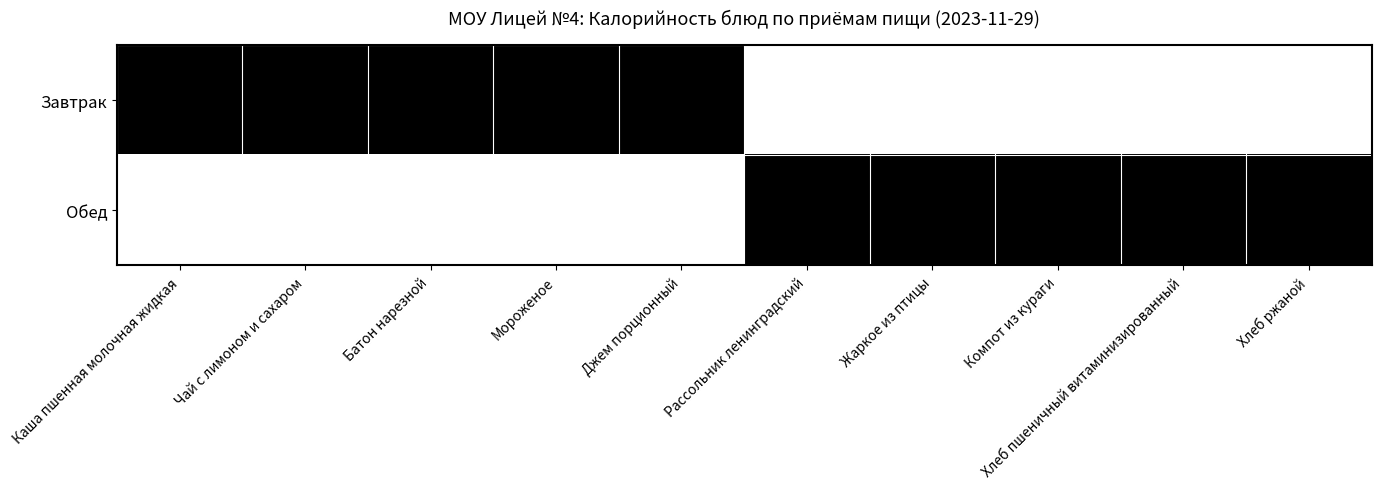

What is the difference between the highest and lowest values at Мороженое?

1